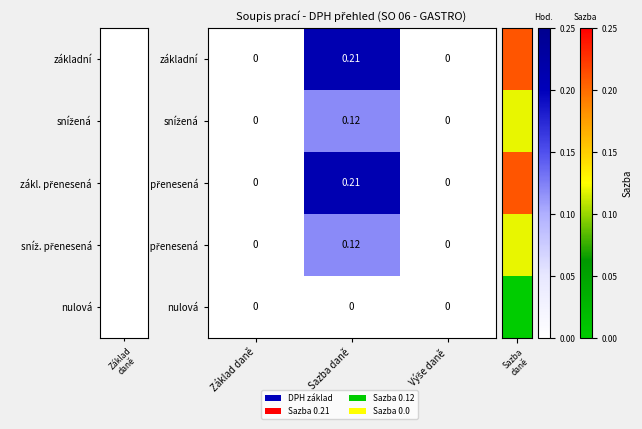

Which series has the largest range (max minus min)?

základní